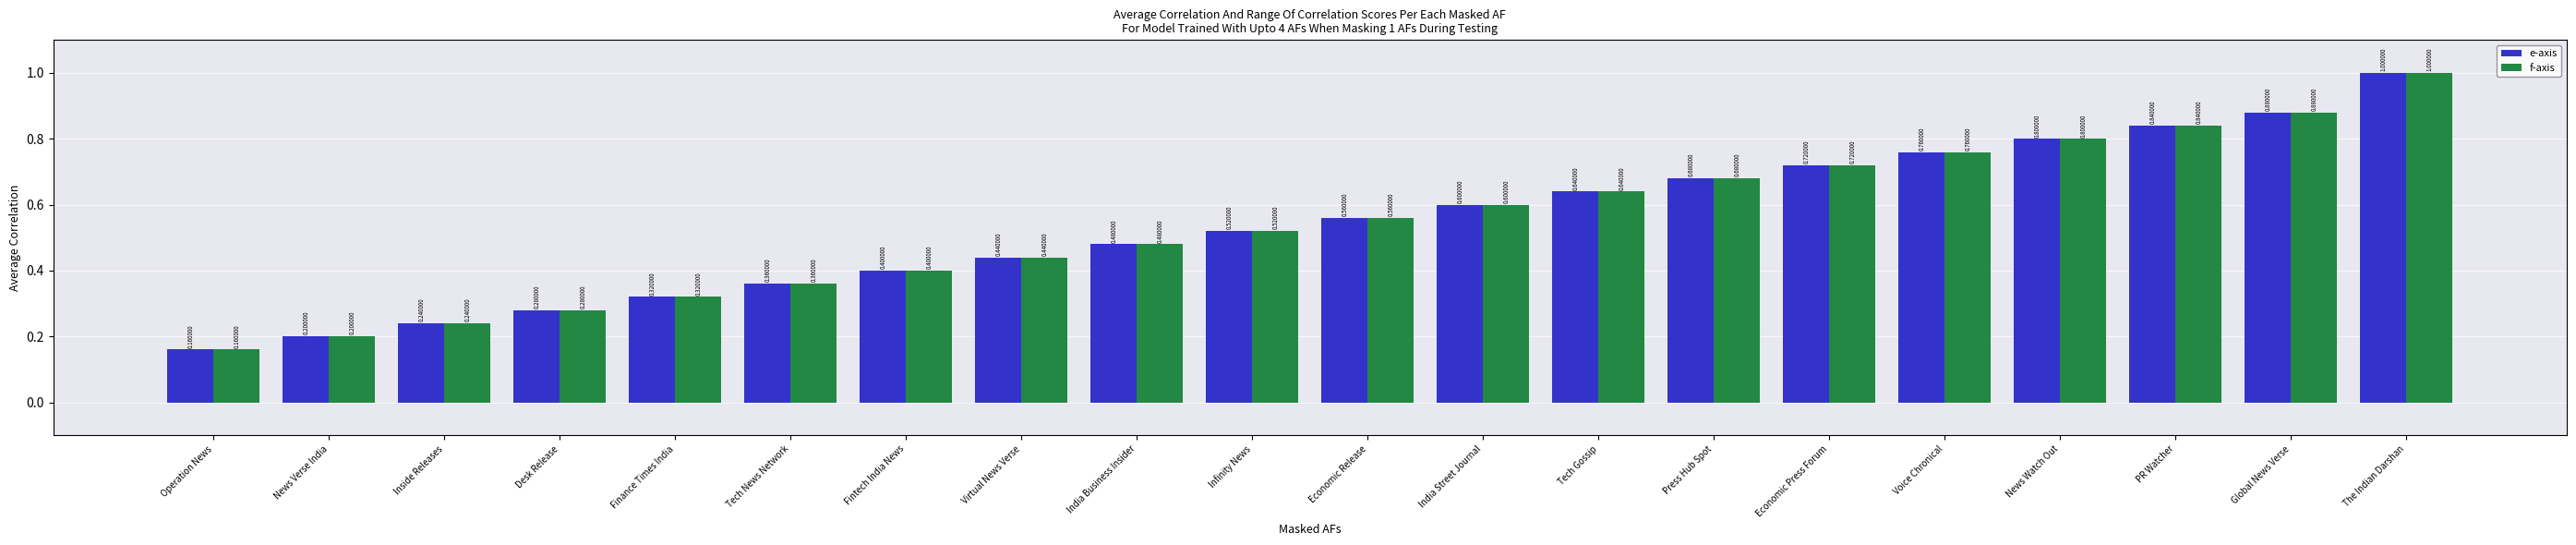

How many groups of bars are there?

20